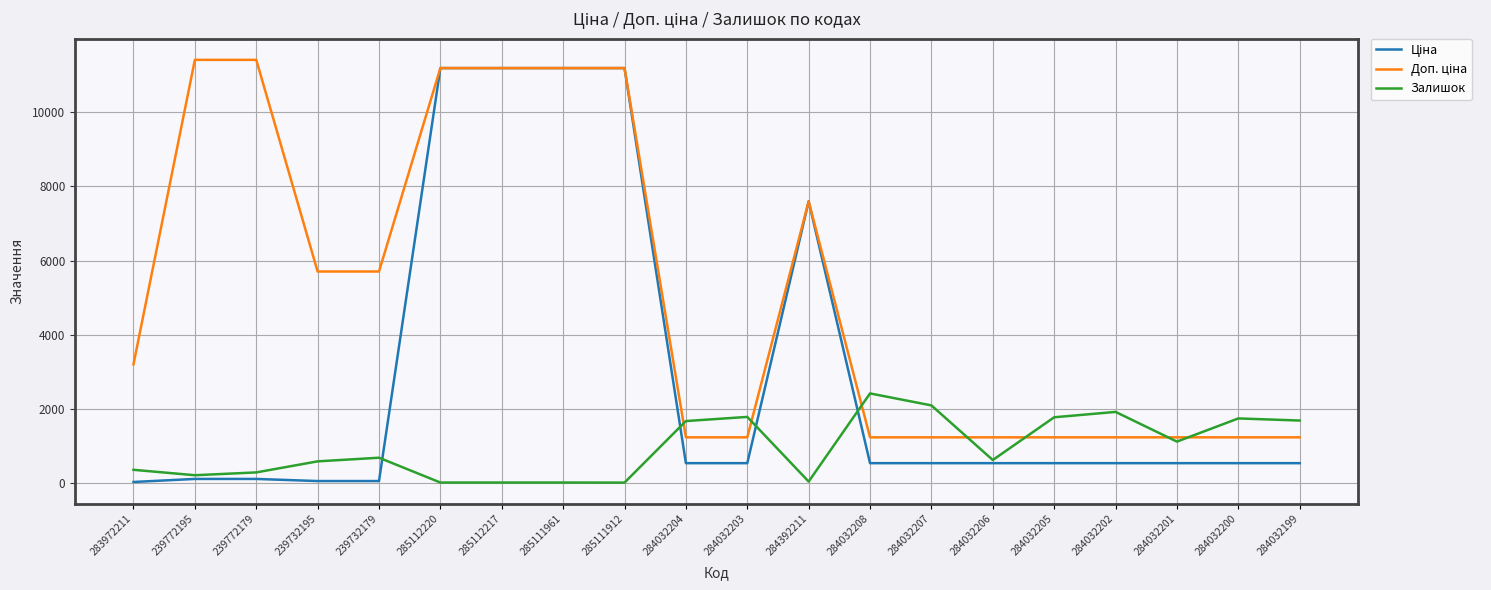

True or false: Залишок has a value of 1921.0 at 284032202.

True